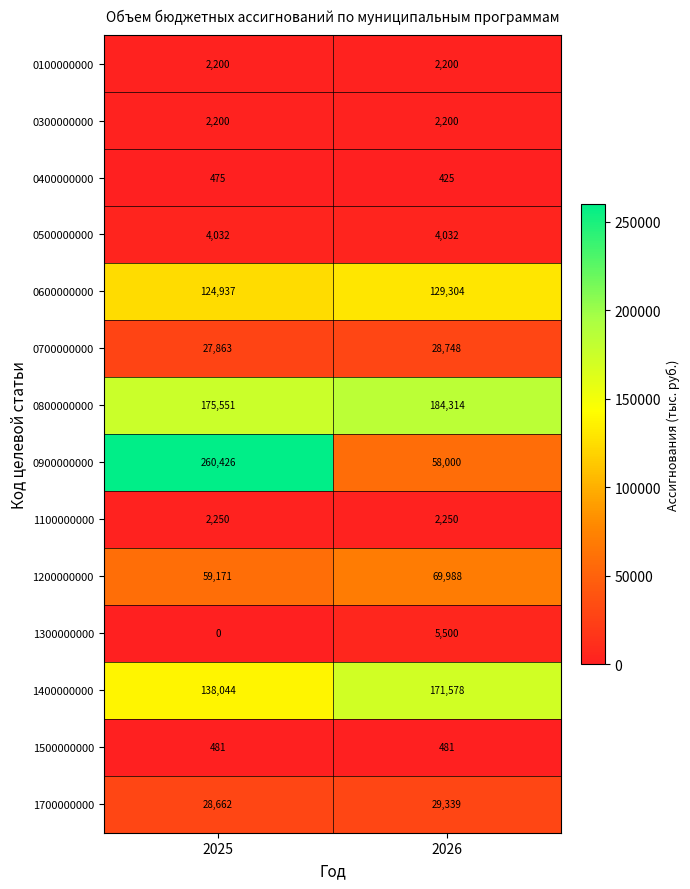

What is the maximum value shown in the chart?

260426